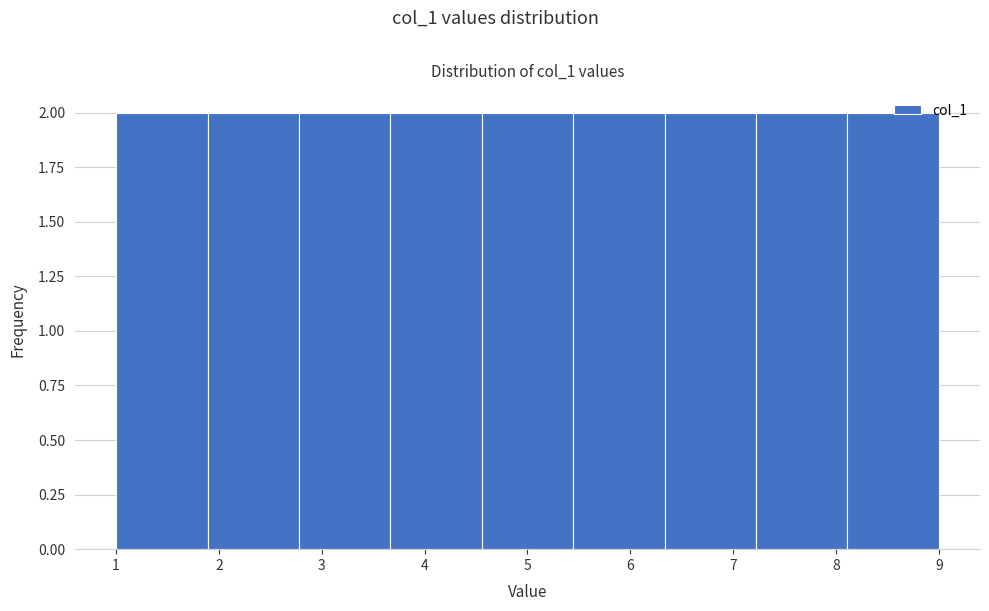

Reading left to right, list every bar in this chart as the range it spans on the x-axis followed by its height. Neither the bar edges nor the heights are printed on the chart, so give them approximately, as read against the axes.

1.0 to 1.9: 2
1.9 to 2.8: 2
2.8 to 3.7: 2
3.7 to 4.6: 2
4.6 to 5.4: 2
5.4 to 6.3: 2
6.3 to 7.2: 2
7.2 to 8.1: 2
8.1 to 9.0: 2